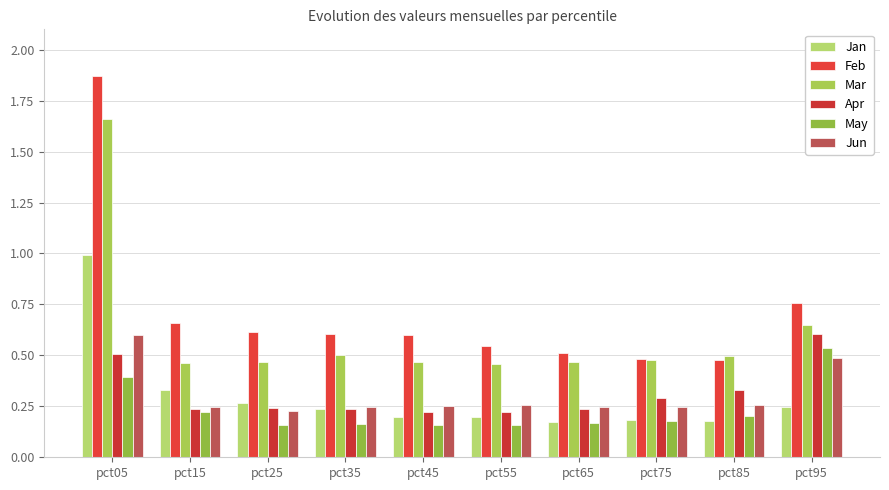

What is the approximate value of Jan at pct15?

0.3